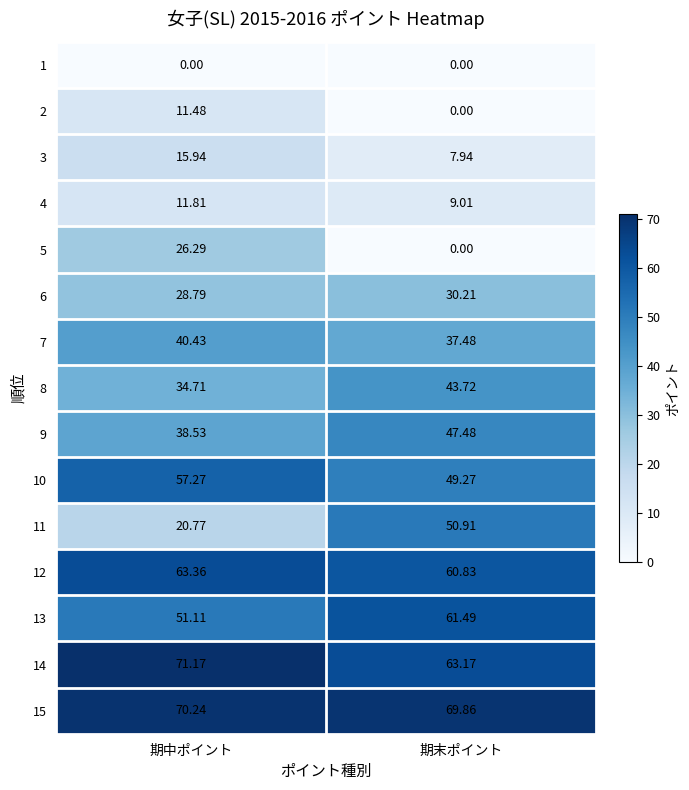

Rank the series by their maximum value, from lowest to highest.

1, 2, 4, 3, 5, 6, 7, 8, 9, 11, 10, 13, 12, 15, 14